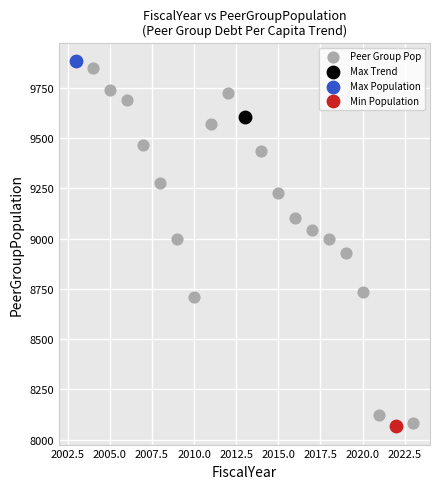

What are all the series names shown in the legend?

Peer Group Pop, Max Trend, Max Population, Min Population